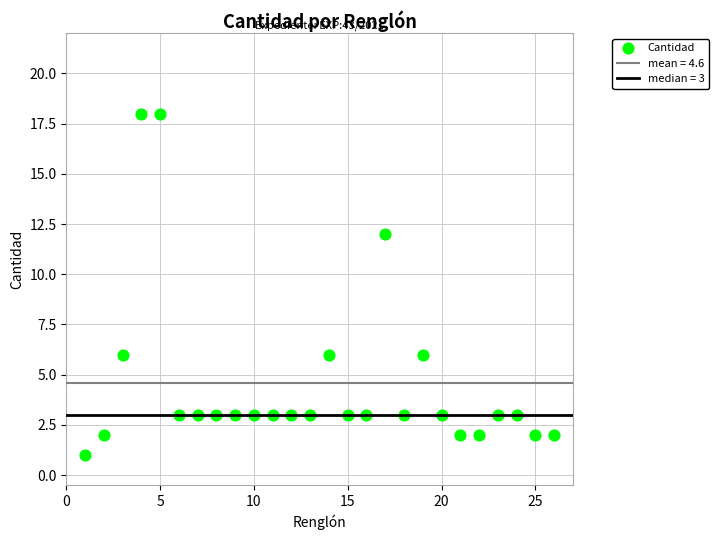

What is the range of X values (max minus min)?

25